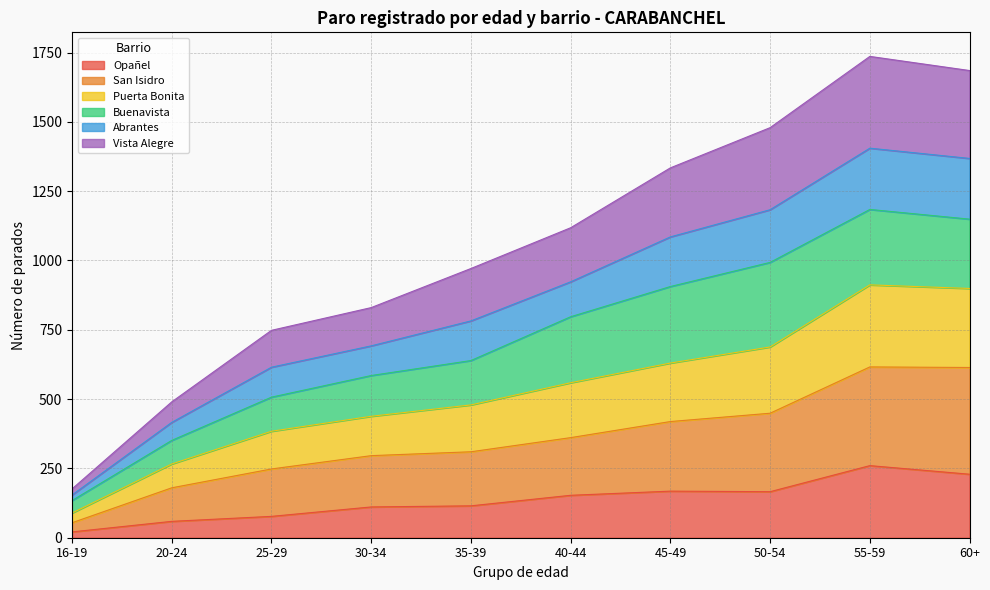

True or false: Abrantes and Puerta Bonita intersect in this chart.

False